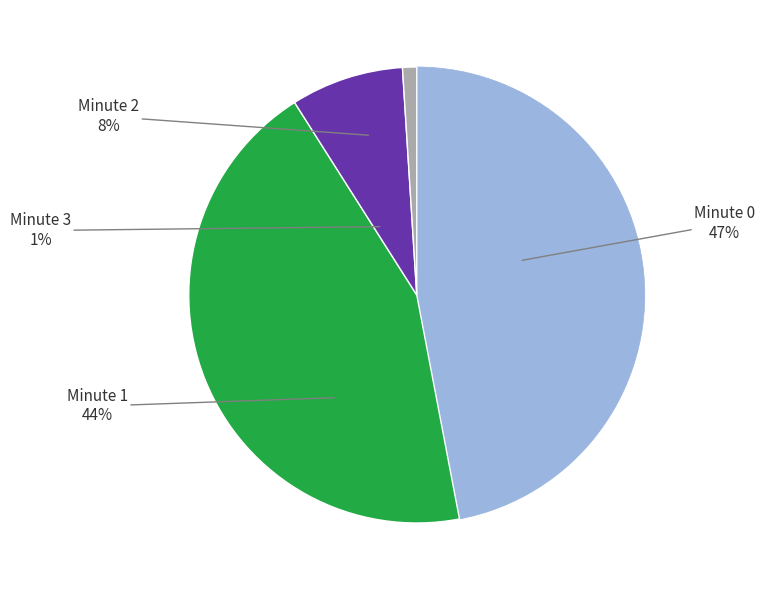

What percentage is NOT represented by Minute 2?

92.0%